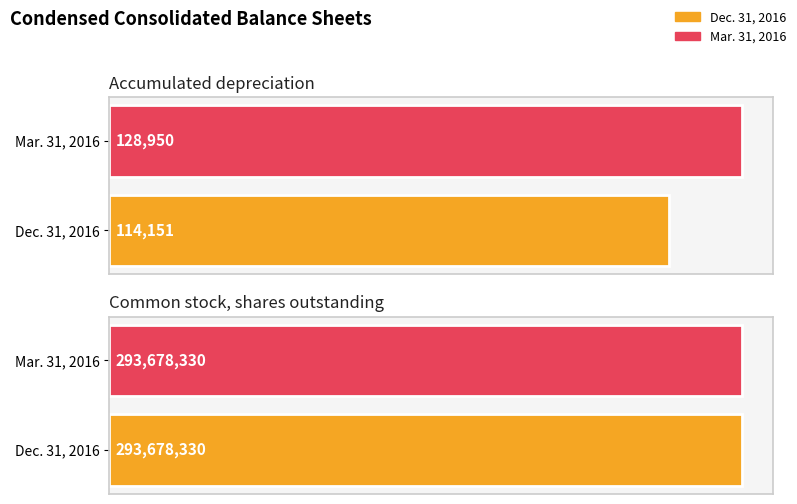

What are all the series names shown in the legend?

Dec. 31, 2016, Mar. 31, 2016